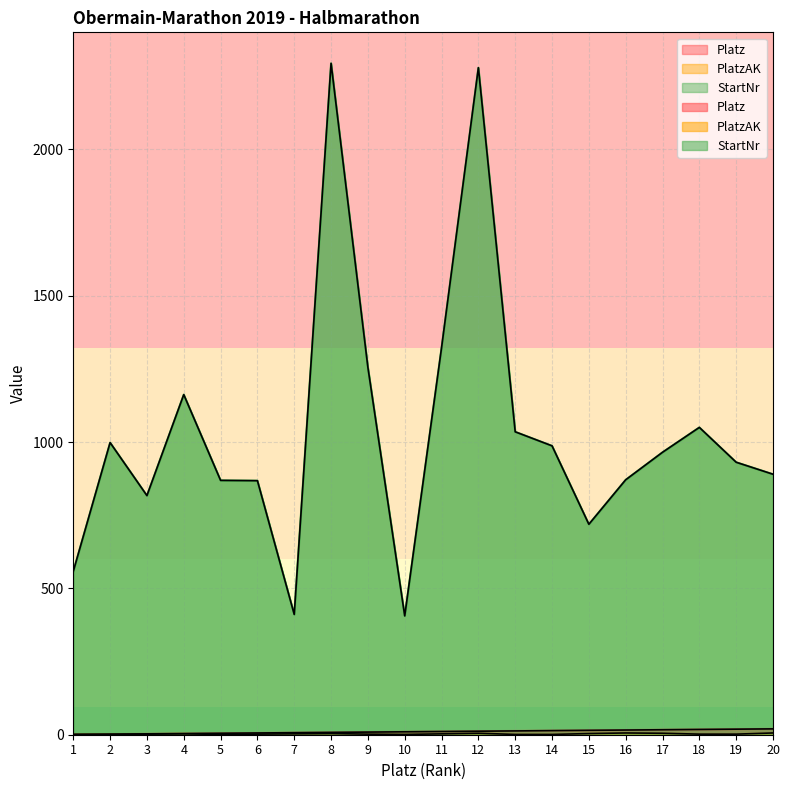

True or false: Platz and PlatzAK intersect in this chart.

False